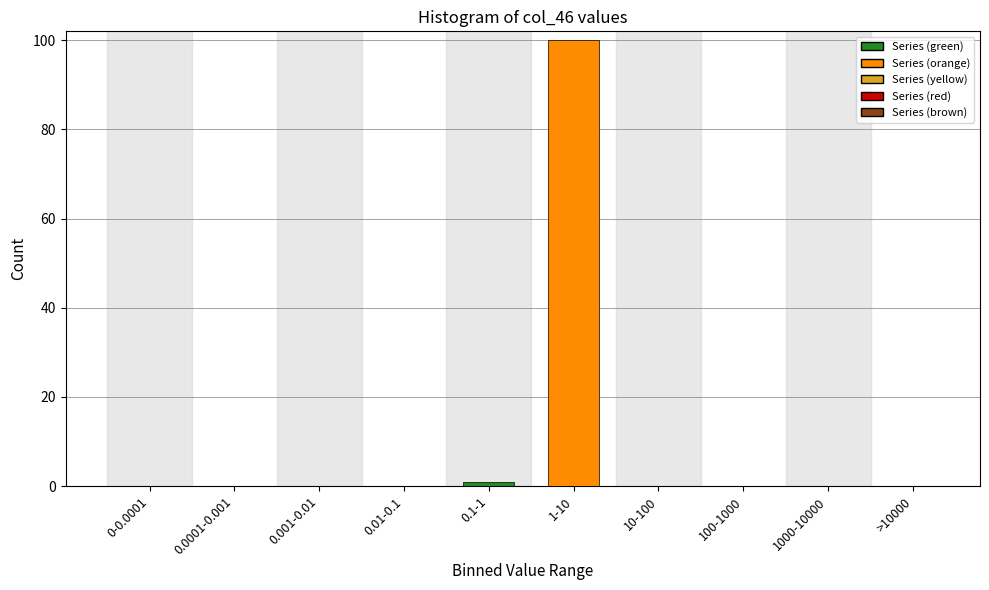

Reading right to left, list all the values displayed in this chart.

>10000=0	1000-10000=0	100-1000=0	10-100=0	1-10=100	0.1-1=1	0.01-0.1=0	0.001-0.01=0	0.0001-0.001=0	0-0.0001=0